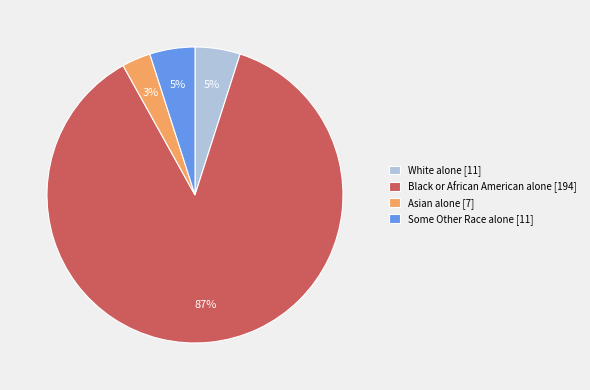

What is the smallest slice in the pie chart?

Asian alone [7]